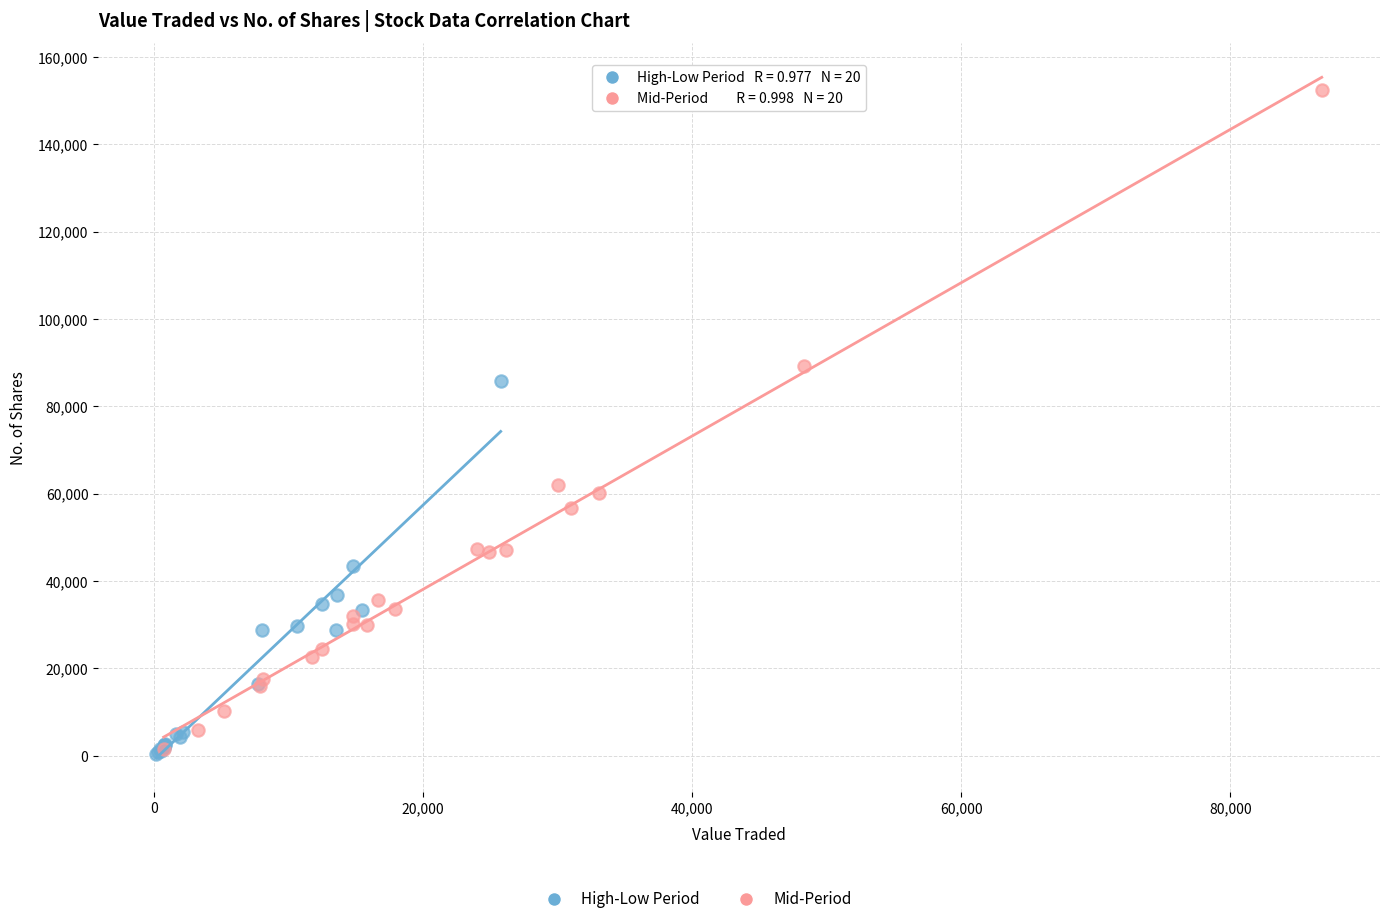

Which series has the largest Y range (max minus min)?

Mid-Period